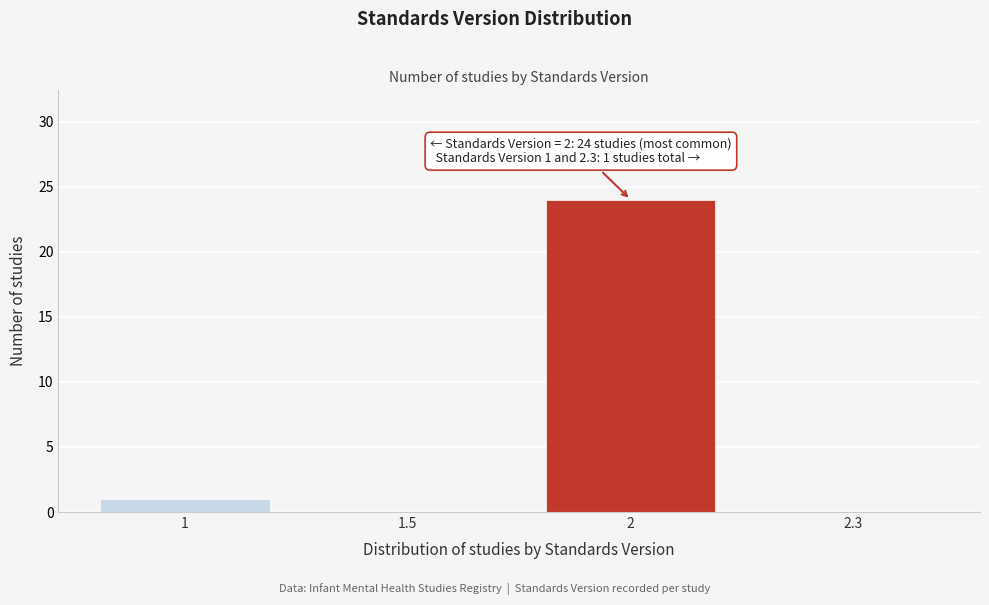

Reading left to right, extract all data points from this chart.

1=1	1.5=0	2=24	2.3=0